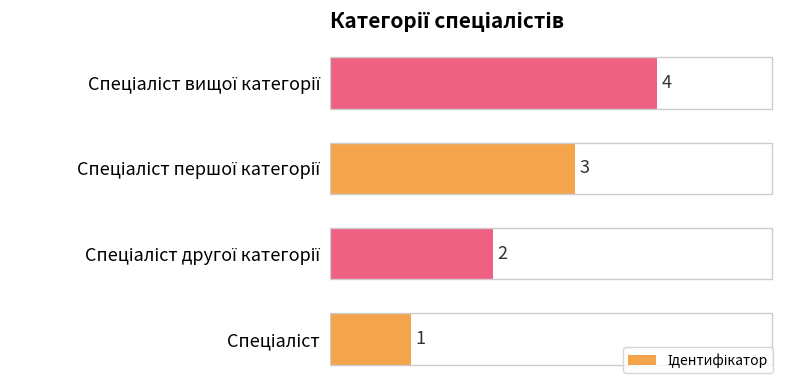

What is the sum of all values?

10